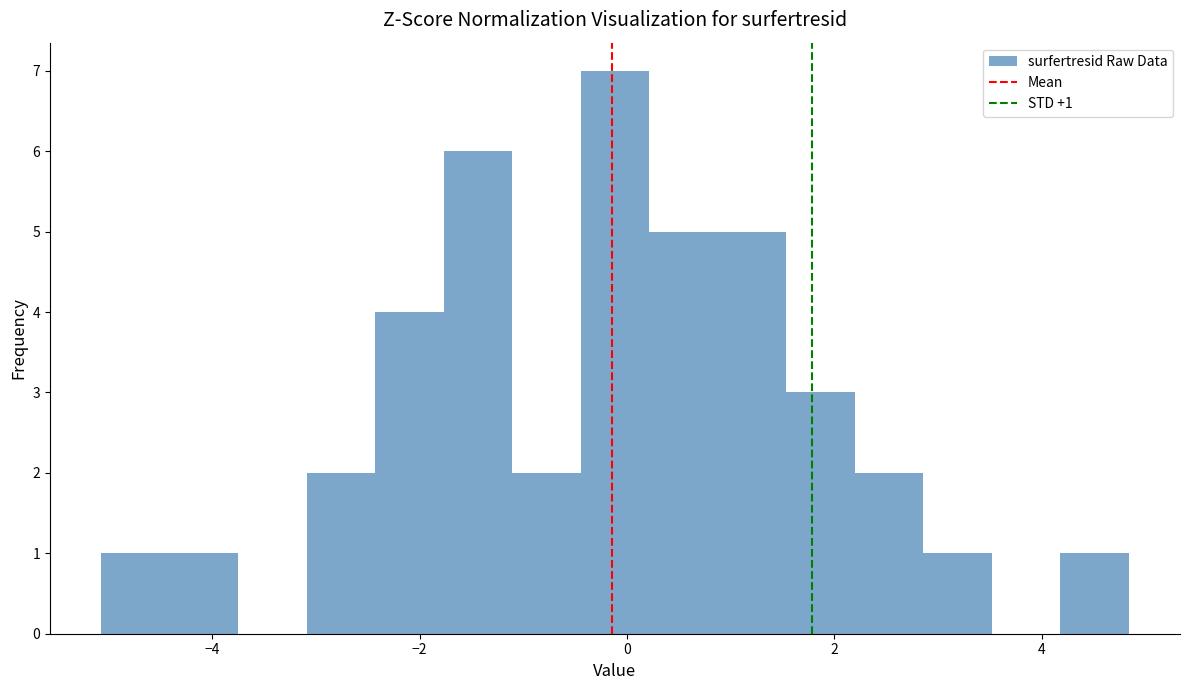

Around what value on the x-axis is the tallest bar? Give the approximate position of its centre, as read against the axis.

-0.2